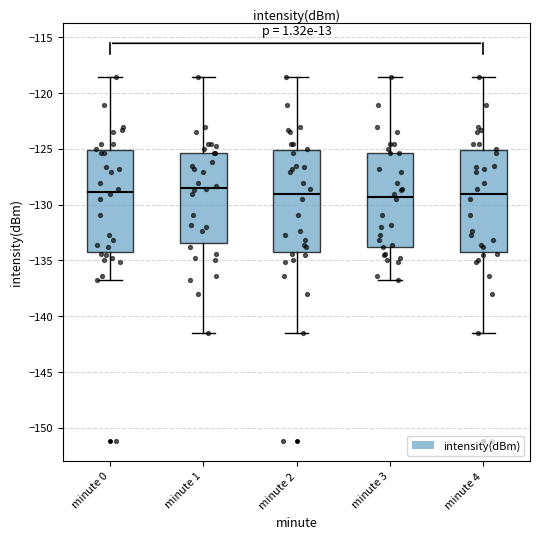

Where is the lower edge of the box for minute 2 on the y-axis? The values are not printed on the chart, so give them approximately, as read against the axis.

-134.5